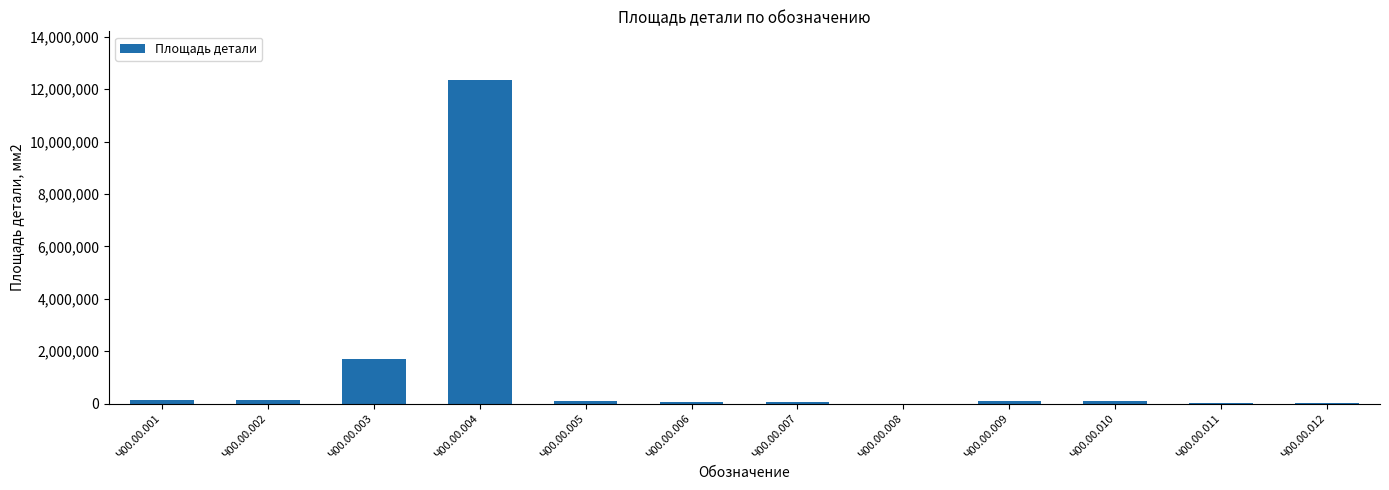

Where is the data nearest to the value 6176577?

Ч00.00.003